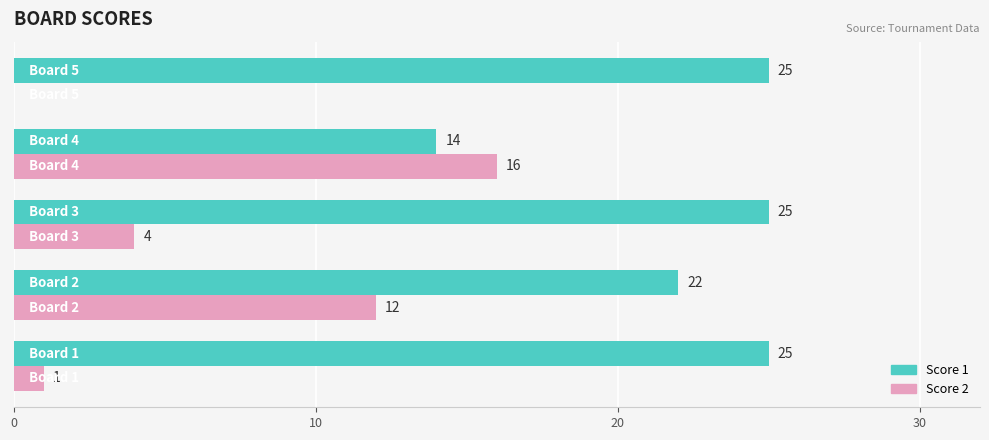

What is the sum of all Score 1 values?

111